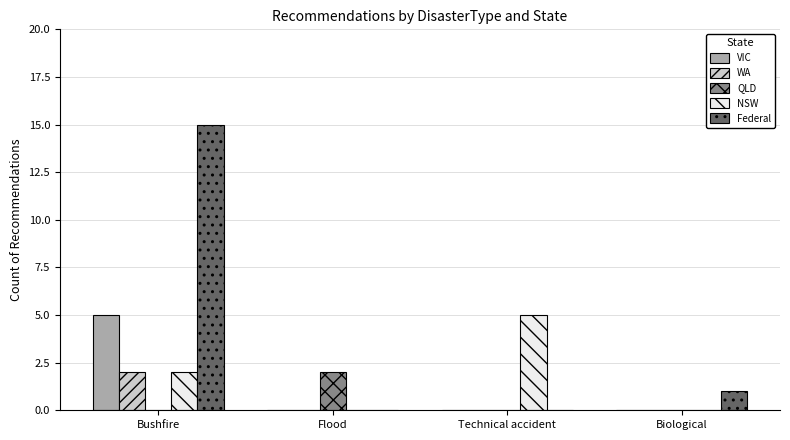

Is the value of VIC at Bushfire greater than the value of Federal at Biological?

Yes